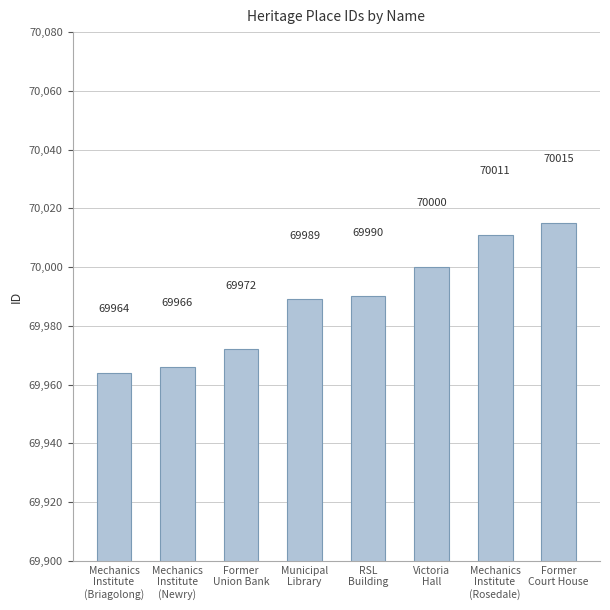

What is the change in value from Mechanics
Institute
(Briagolong) to Victoria
Hall?

+36